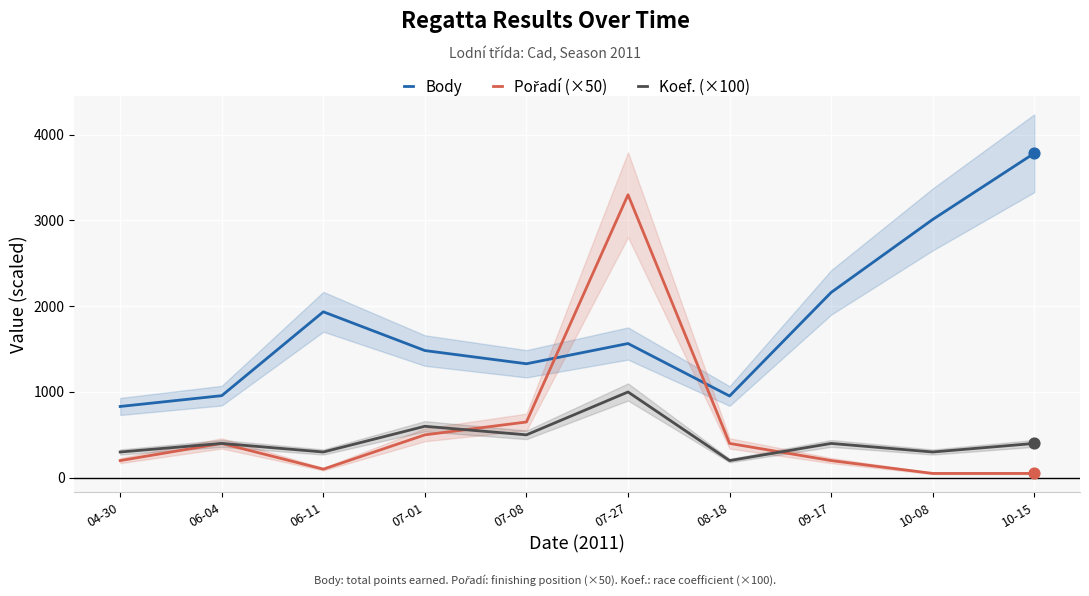

At how many categories does at least one series exceed 1644?

5